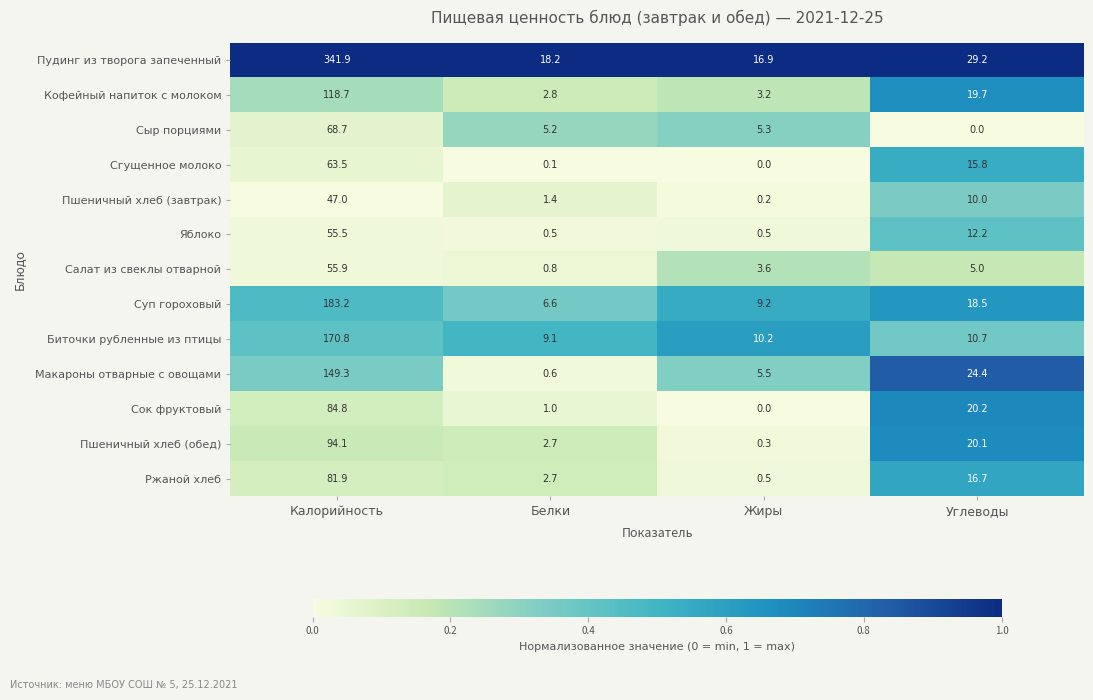

How many values in the Сок фруктовый series are below 20?

2